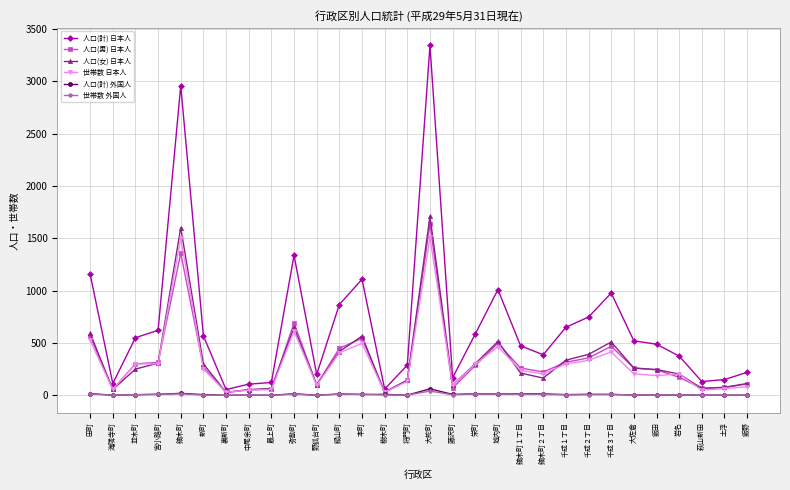

Which series has the largest total across all categories?

人口(計) 日本人